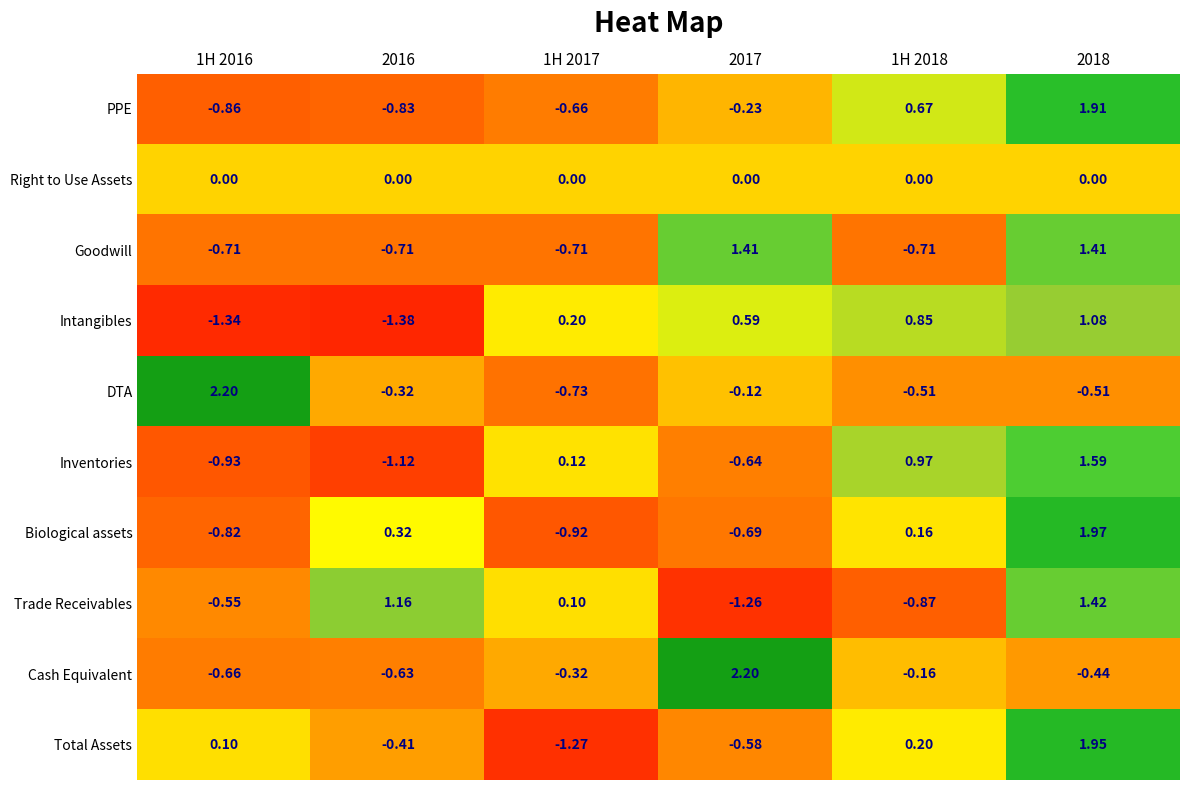

At how many categories does at least one series exceed 0?

6